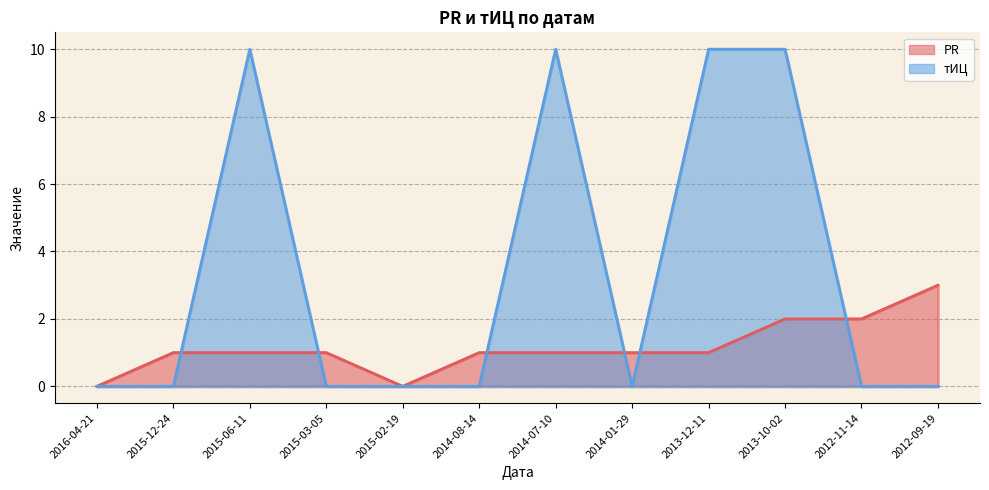

What position from the right is 2014-08-14?

7